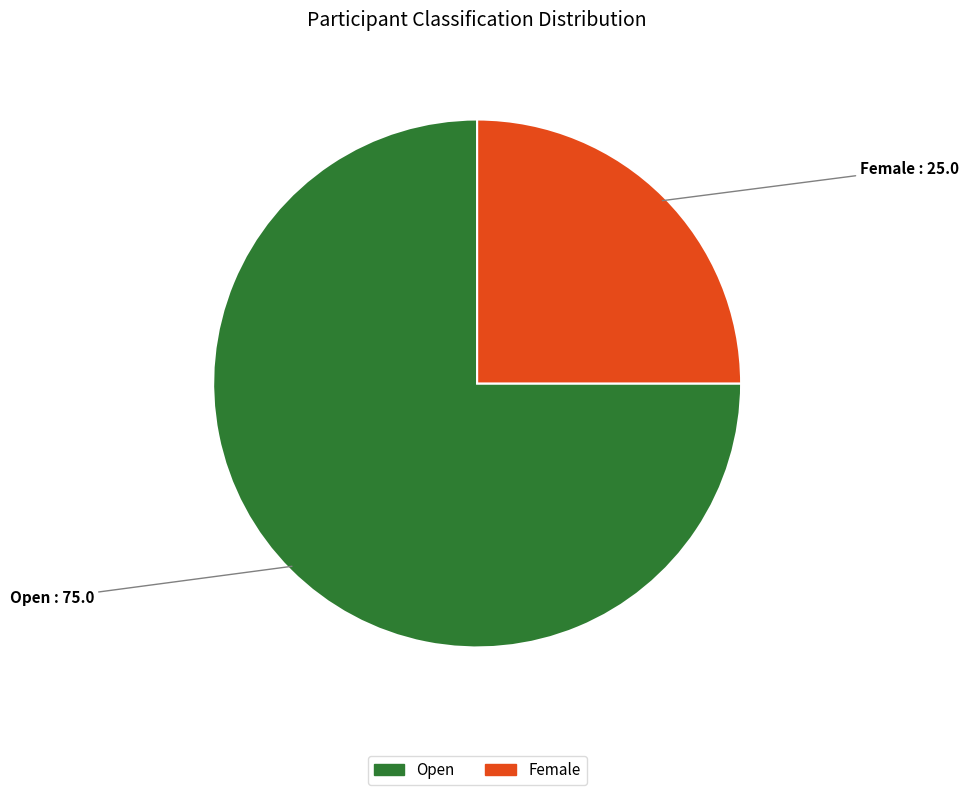

Is there a majority slice in this chart?

Yes